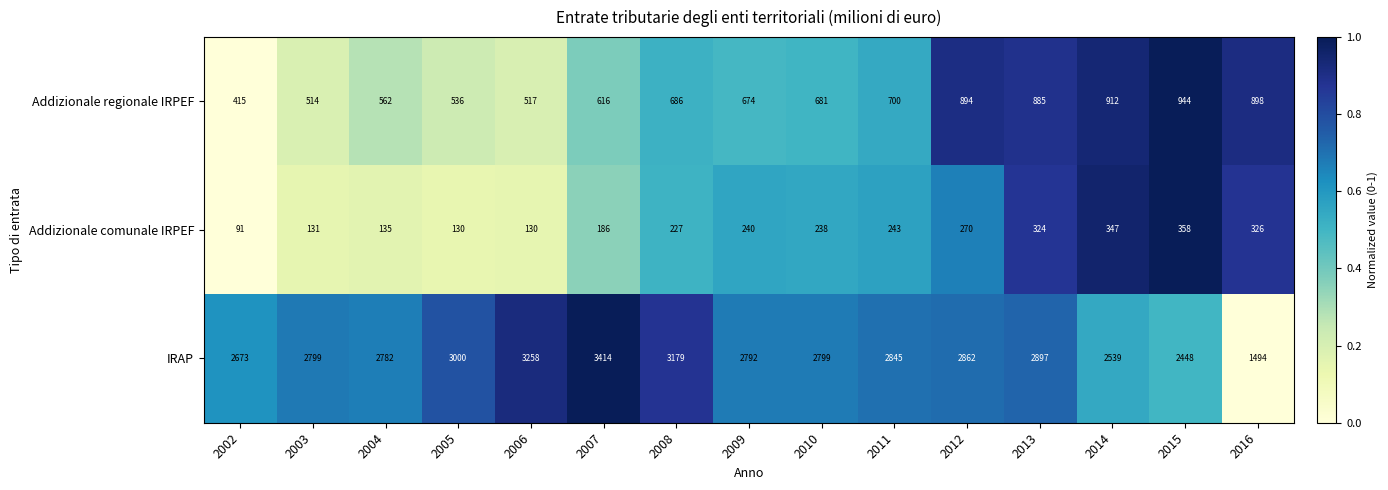

What is the sum of the Addizionale regionale IRPEF values at 2016 and 2015?

1842